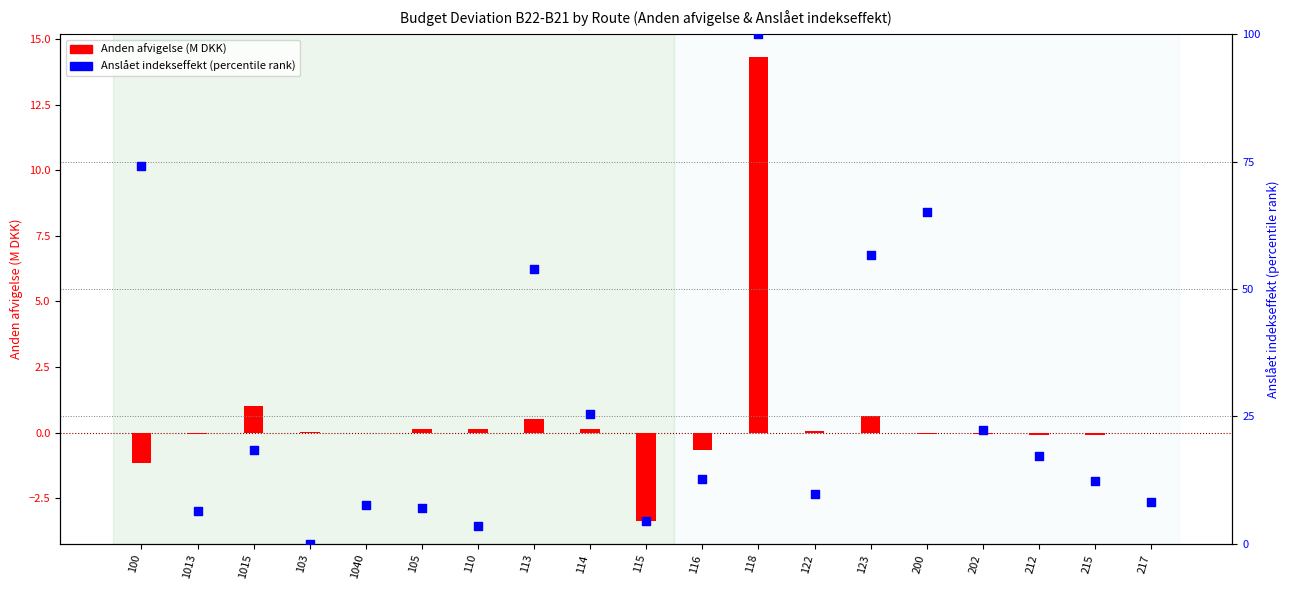

Which series contains the lowest Y value?

Anden afvigelse (million DKK)